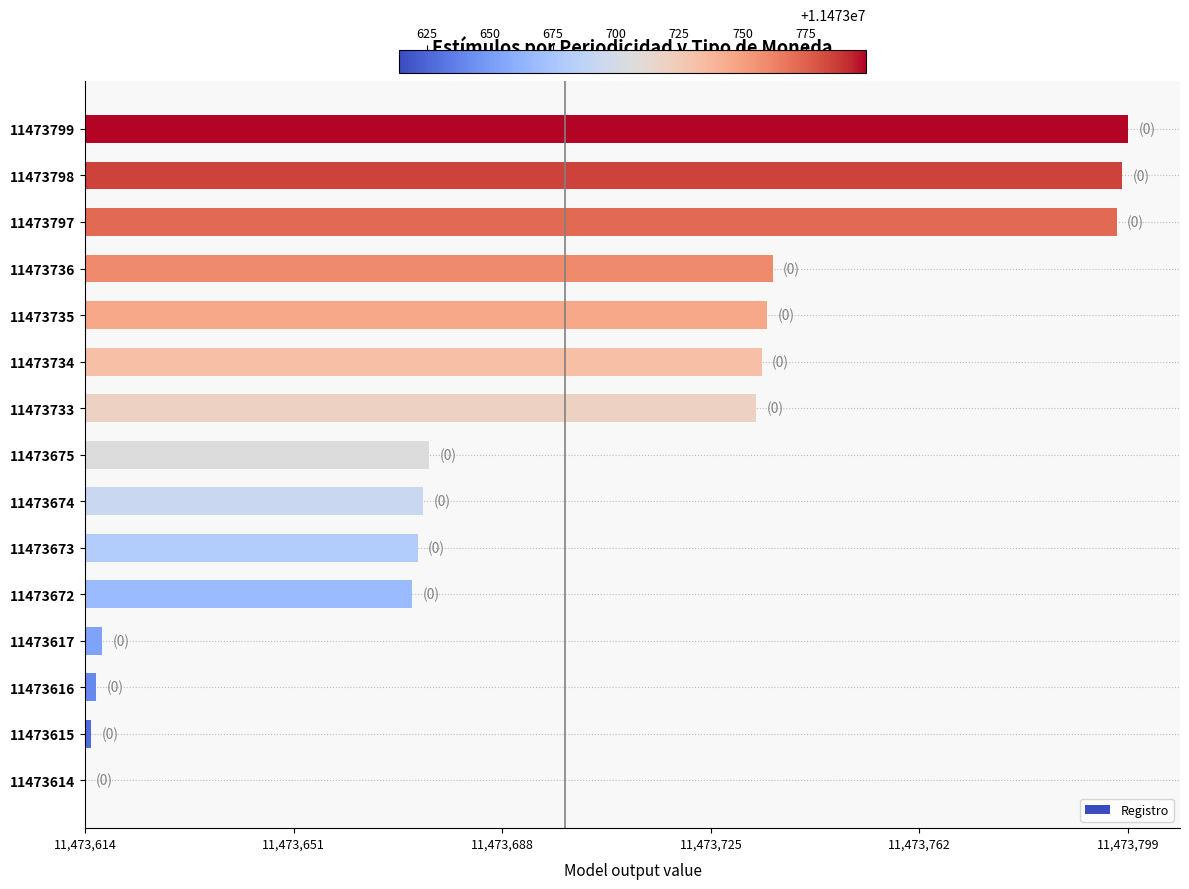

Are the bars horizontal?

Yes